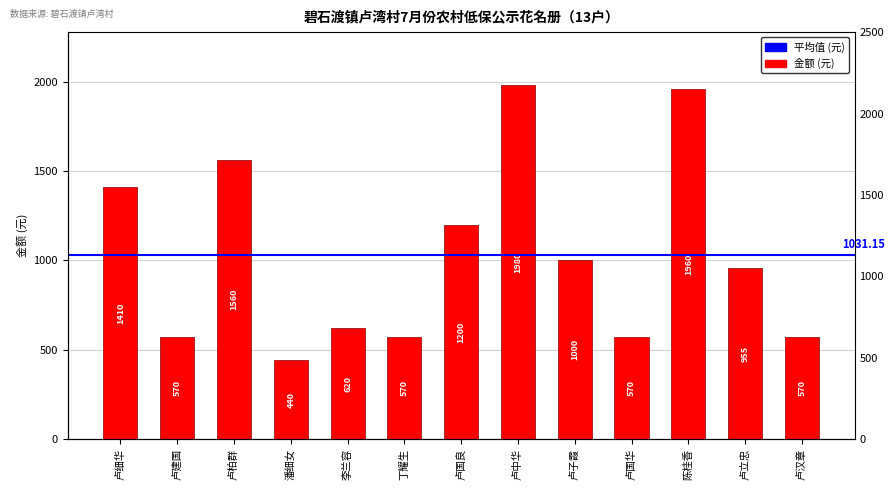

What is the ratio of the value at 卢柏群 to the value at 李兰容?

2.5